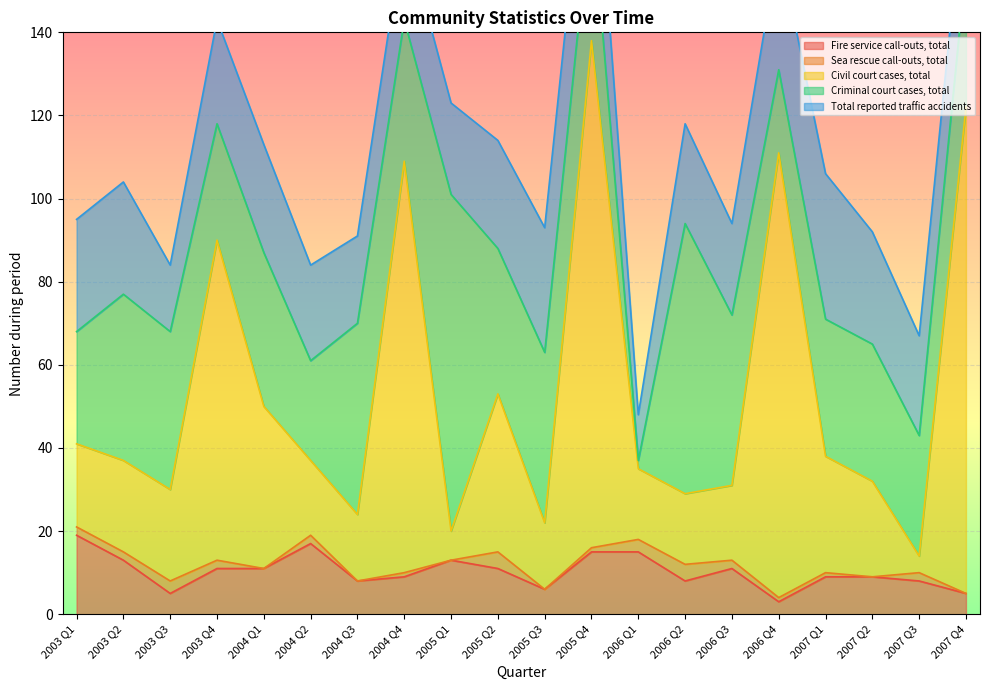

Is the value of Fire service call-outs, total at 2003 Q4 greater than the value of Criminal court cases, total at 2006 Q1?

Yes